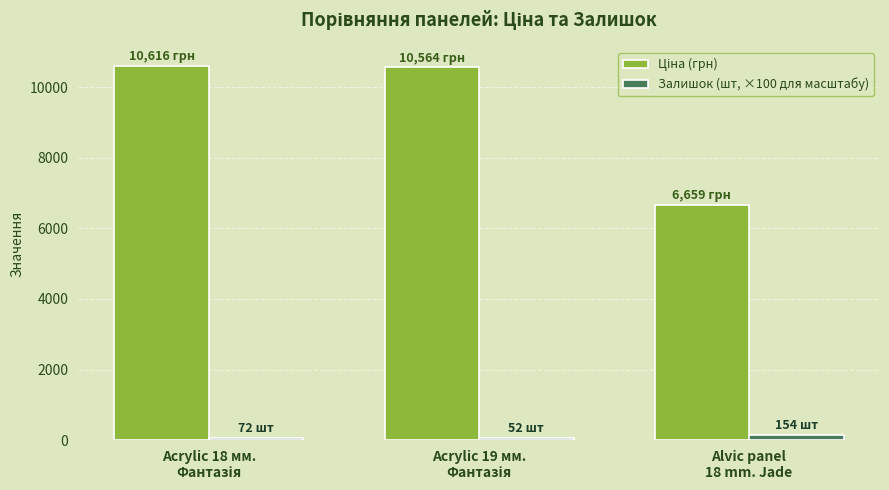

What is the sum of all Залишок (шт, ×100 для масштабу) values?

278.0